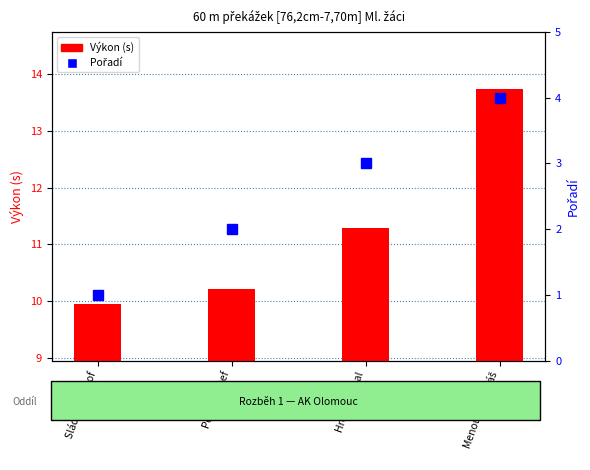

At which category is the sum across all series the highest?

Menoušek Lukáš